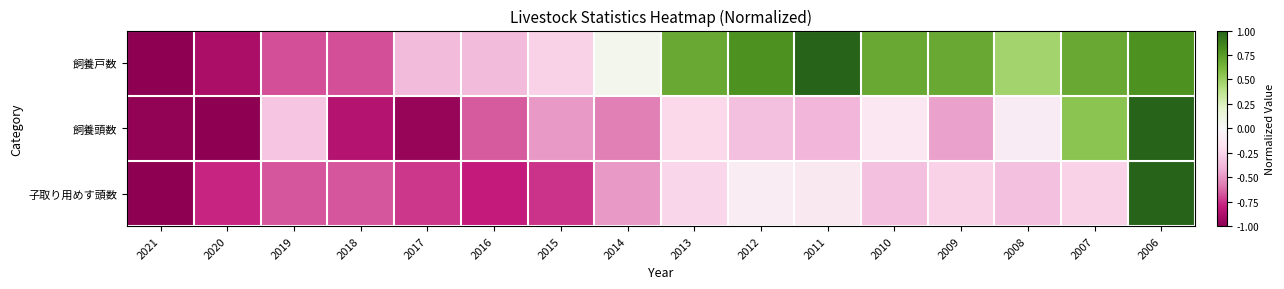

Which series has the largest total across all categories?

飼養戸数